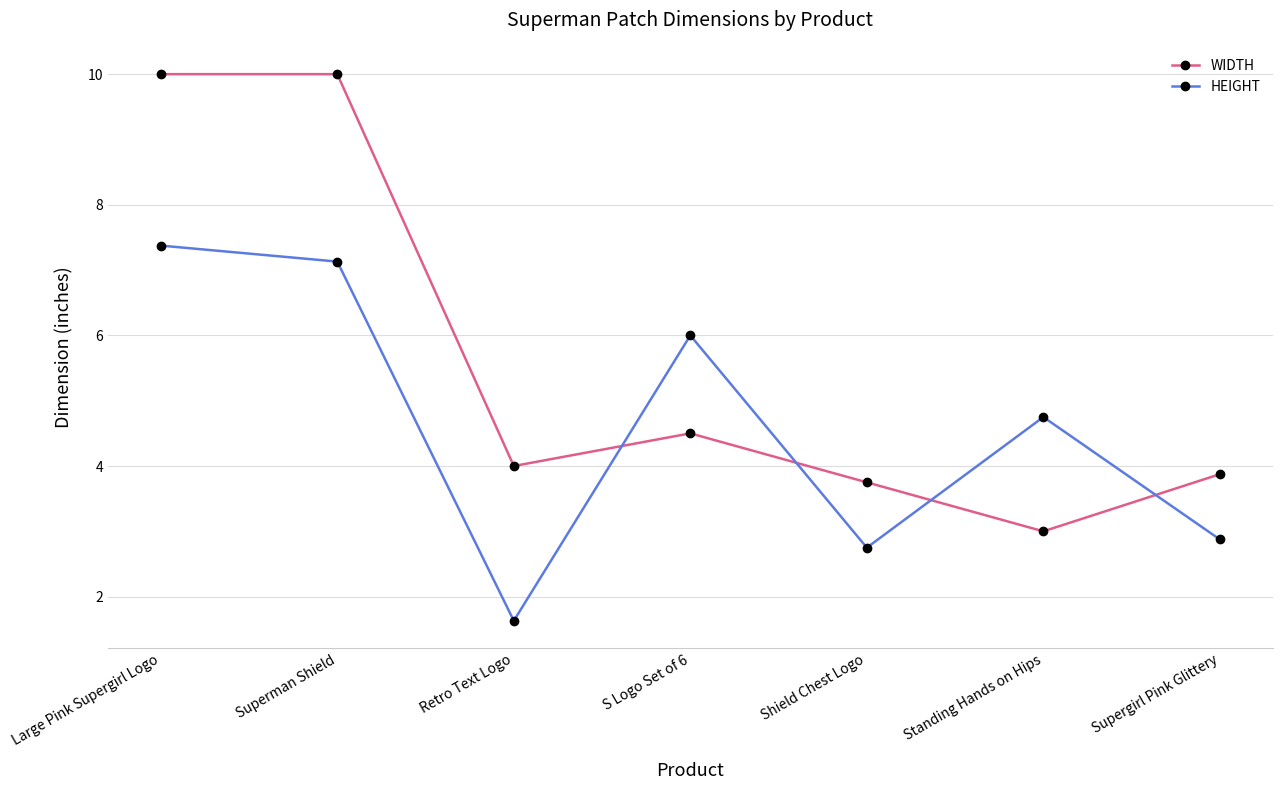

The value of HEIGHT at Superman Shield is 4.3. True or false?

False